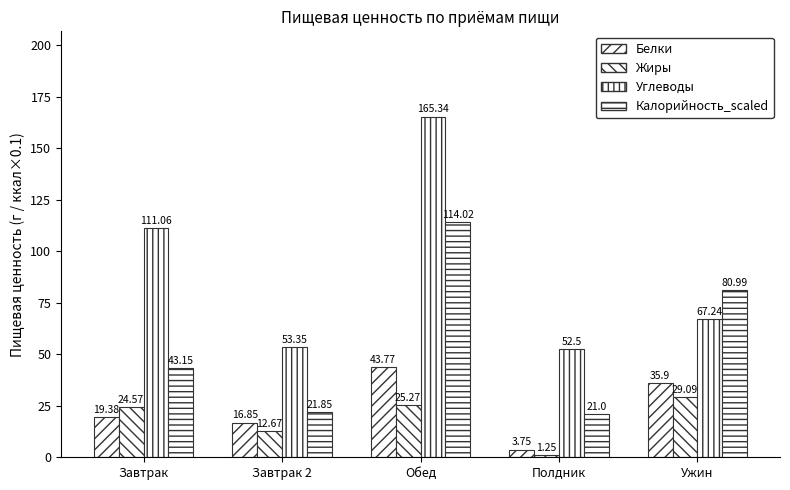

The Жиры series shows 29.1 at Ужин. True or false?

True